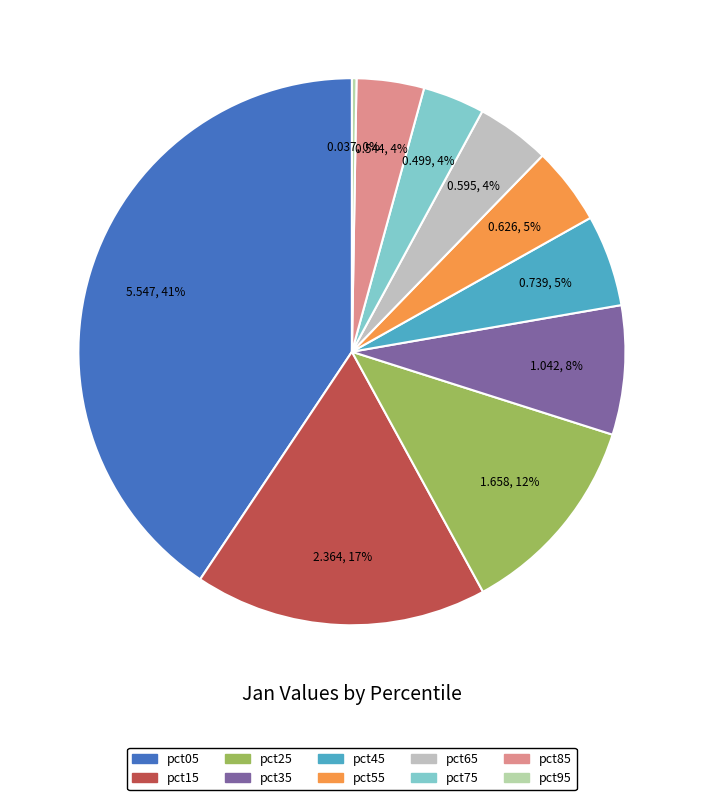

Do pct05 and pct95 together represent more than half of the pie?

No